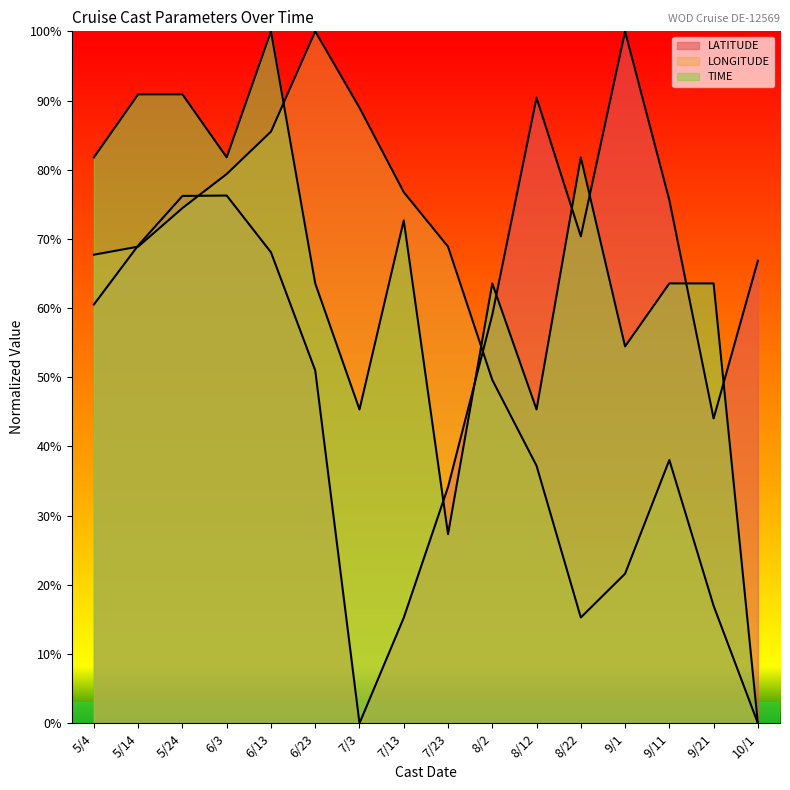

How many values in the TIME series exceed 63?

11